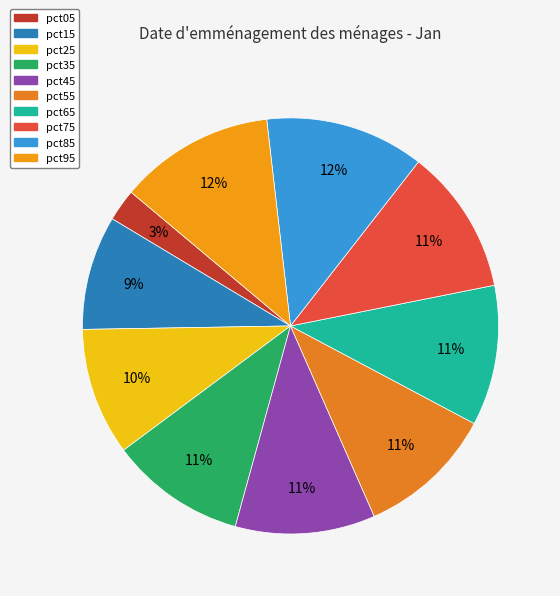

To the nearest percent, what percentage of the pie is pct85?

12%